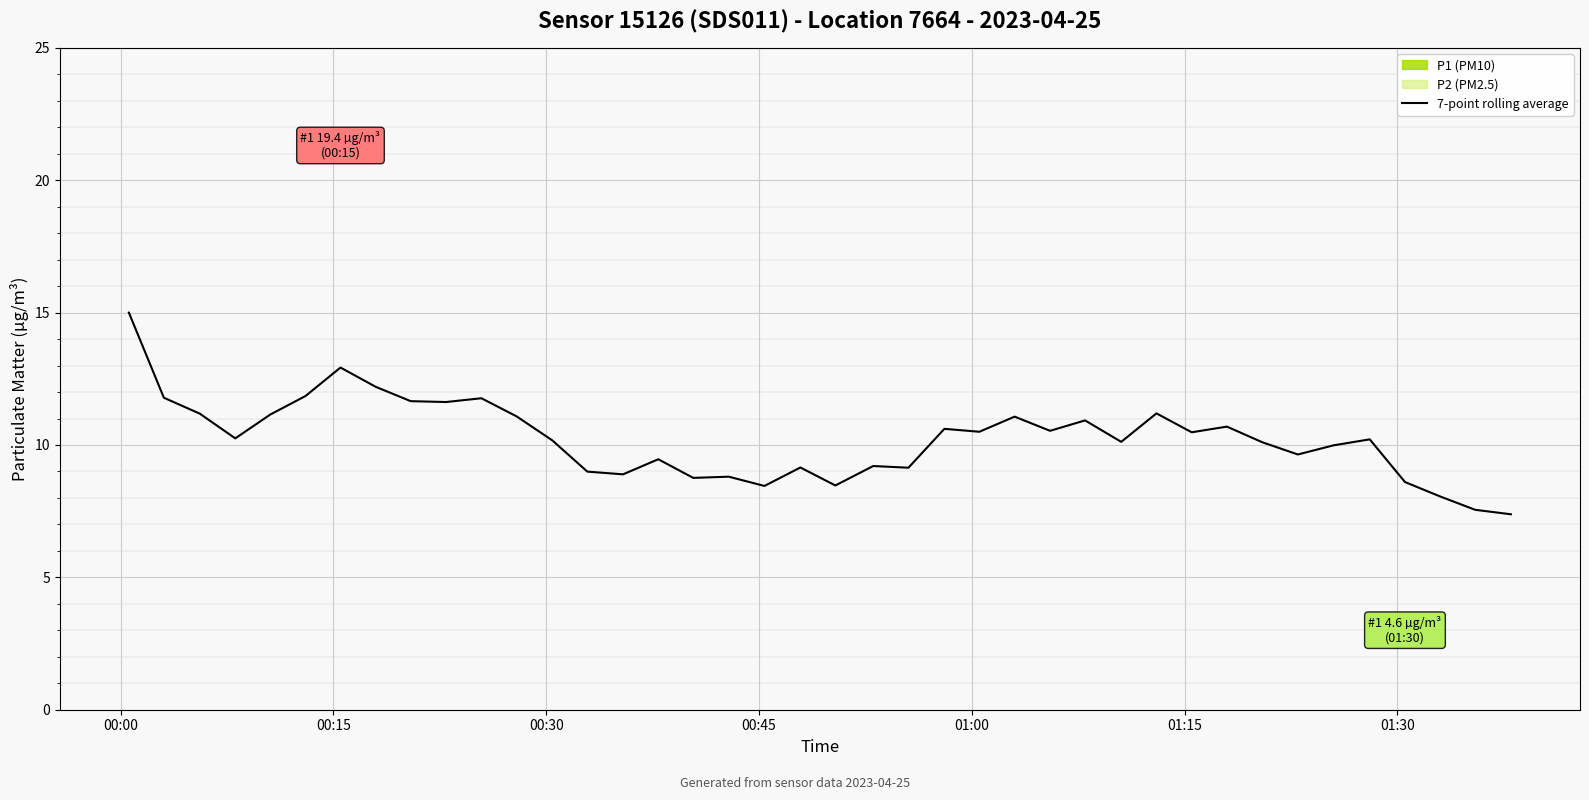

What is the lowest value of the 7-point rolling average series?

7.4